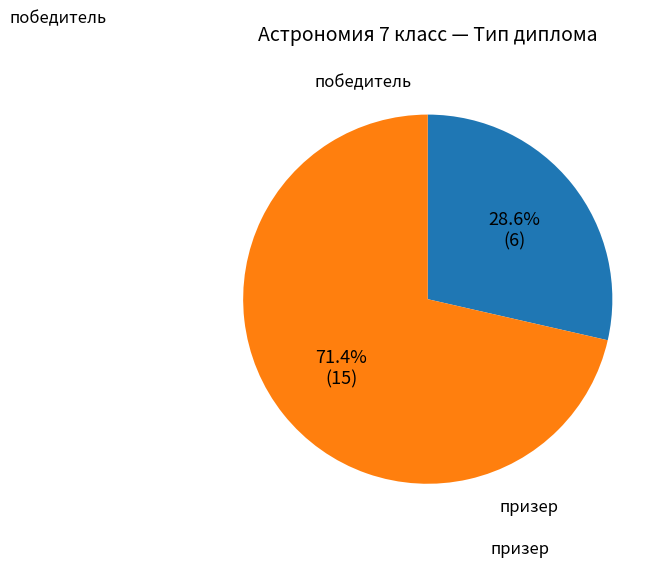

Is there a majority slice in this chart?

Yes